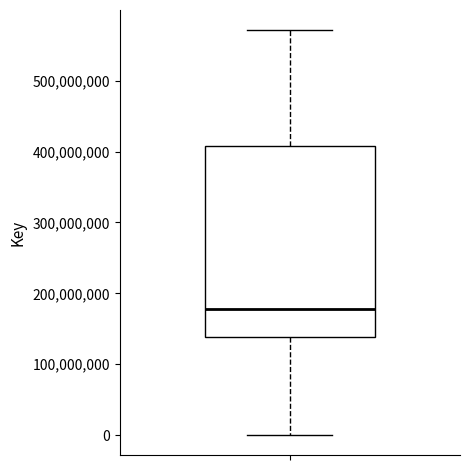

Transcribe this box plot: give where the median line is, the range the box spans, and where the two whiskers end, as read against the y-axis. The values are not printed on the chart, so give them approximately, as read against the axis.

median 180000000, box 140000000 to 410000000, whiskers 0 to 570000000